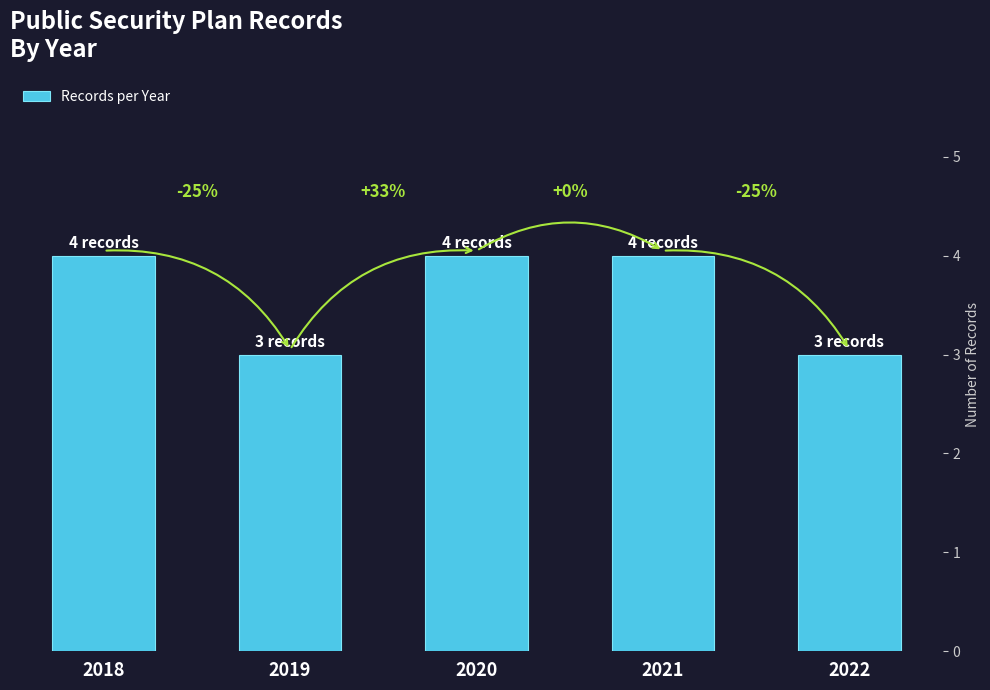

Count the values in the range 3 to 4.

5